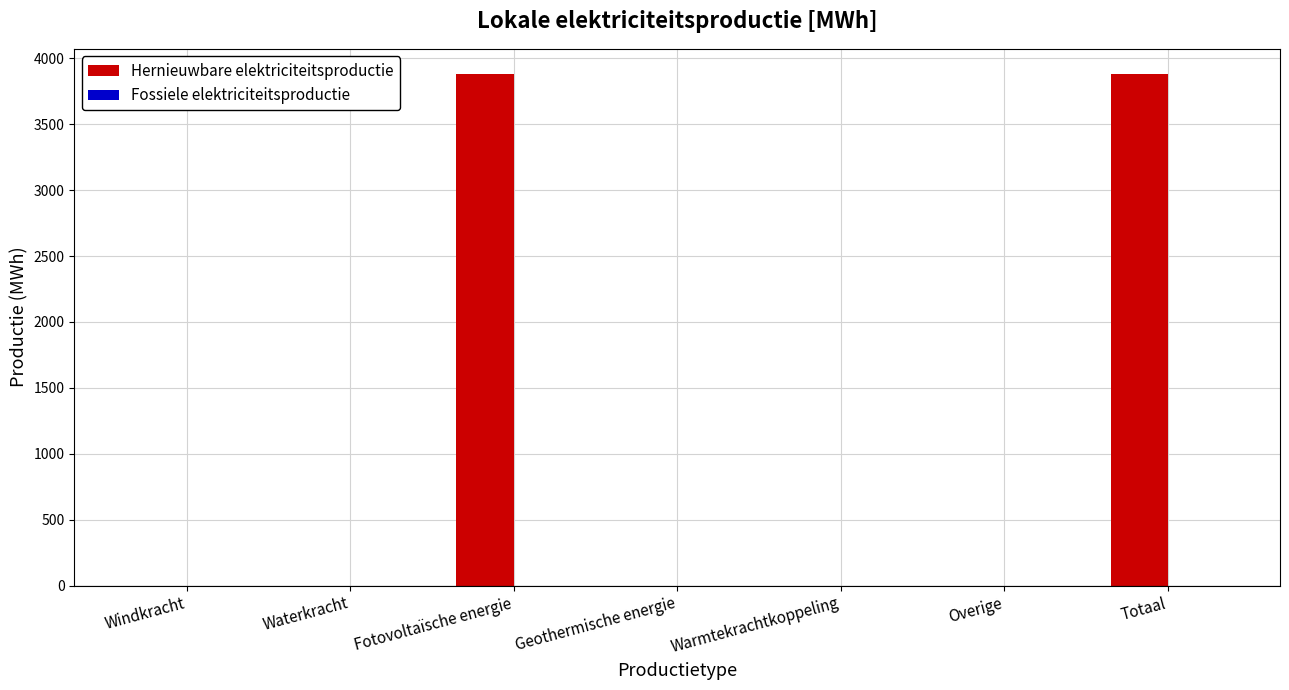

What is the sum of all values?

7757.1